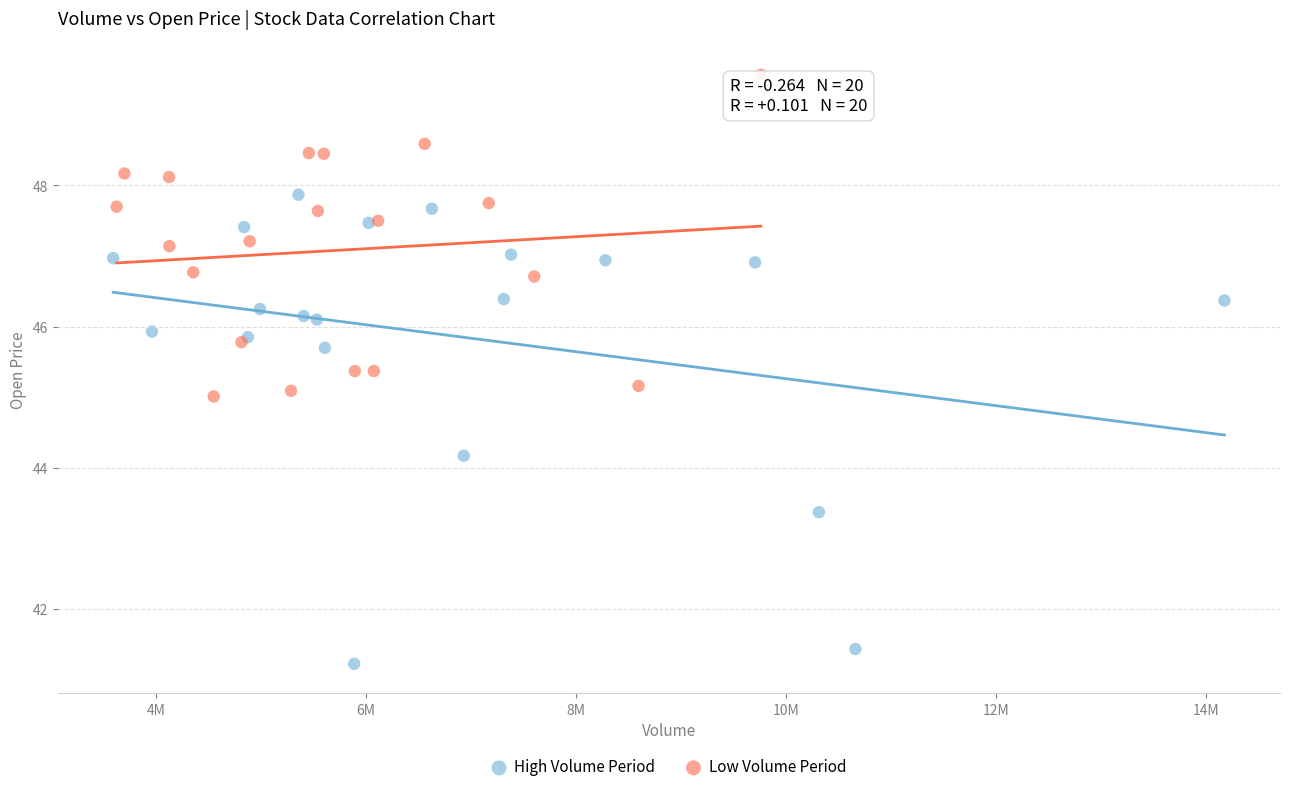

Which series reaches the minimum Y coordinate?

High Volume Period